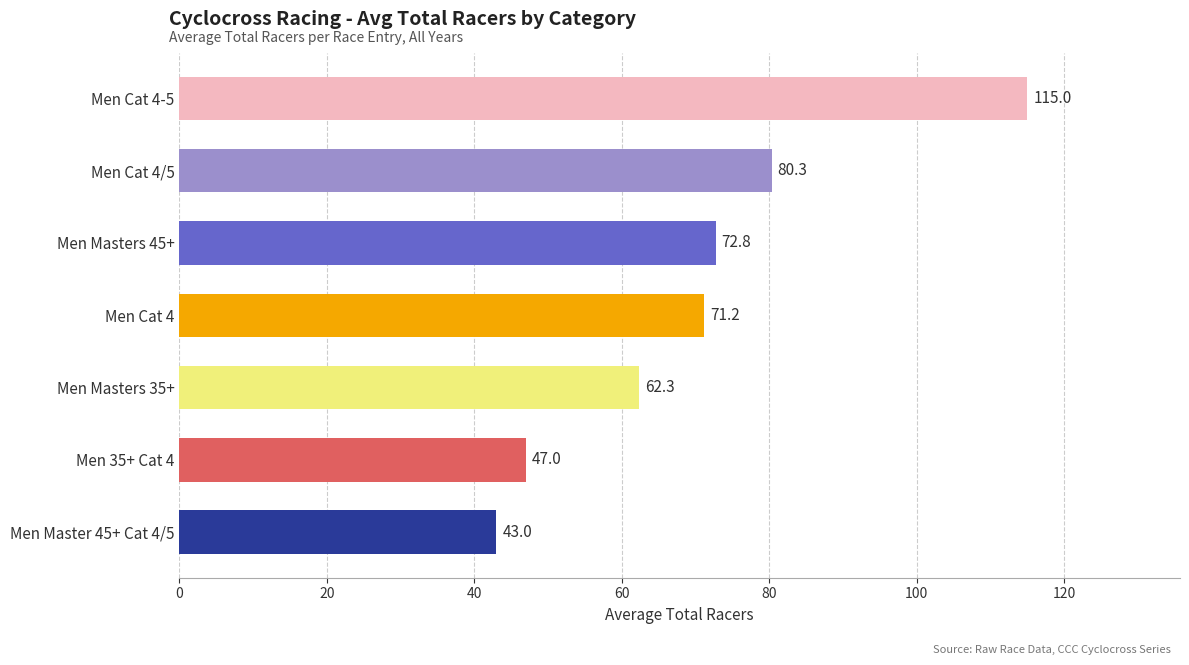

Rank the categories by value from highest to lowest.

Men Cat 4-5, Men Cat 4/5, Men Masters 45+, Men Cat 4, Men Masters 35+, Men 35+ Cat 4, Men Master 45+ Cat 4/5